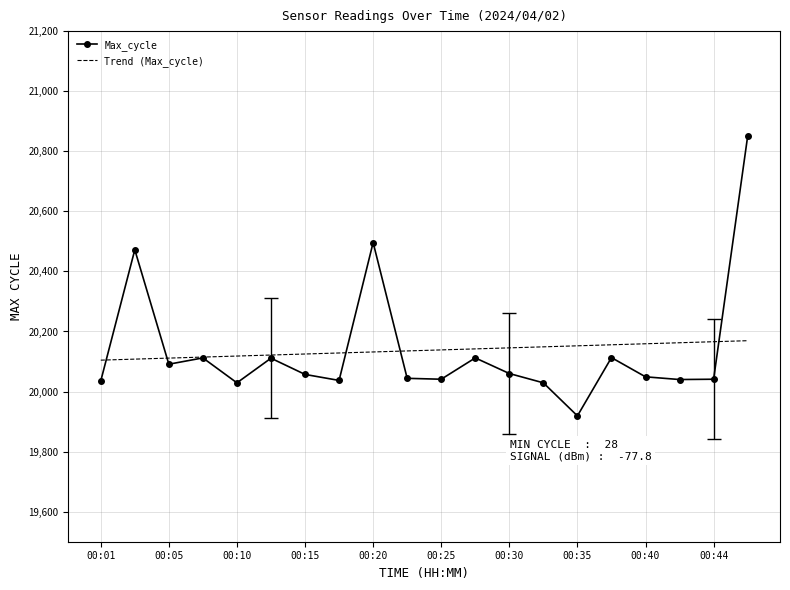

What is the difference between the second highest and second lowest values in the Trend (Max_cycle) series?

58.0